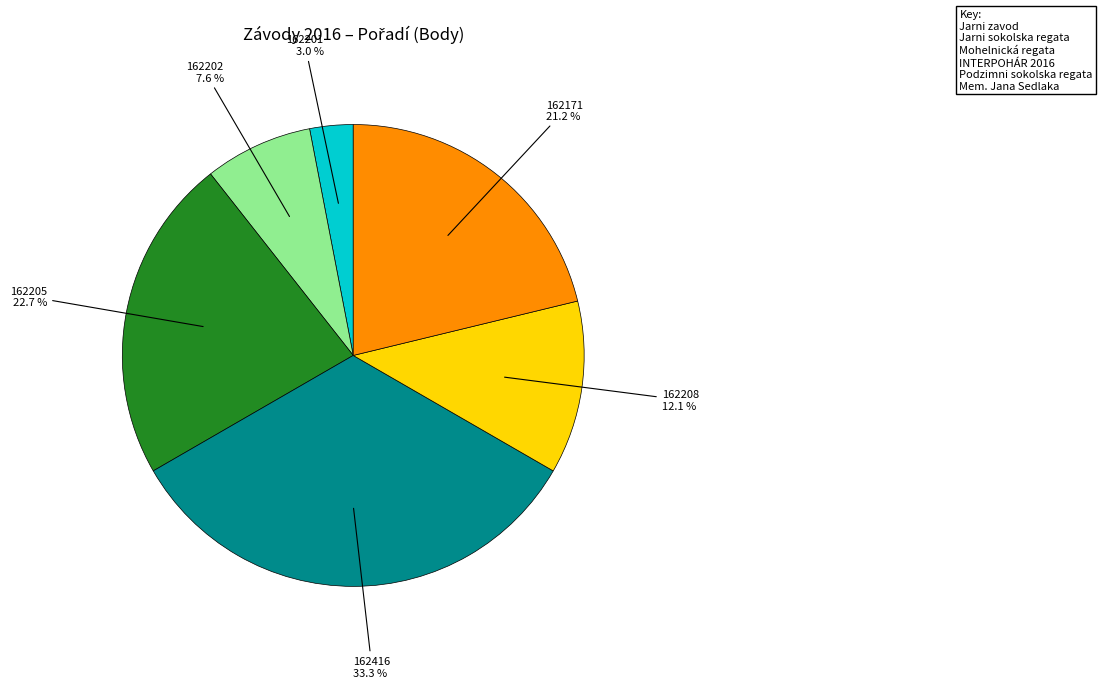

Is there a majority slice in this chart?

No